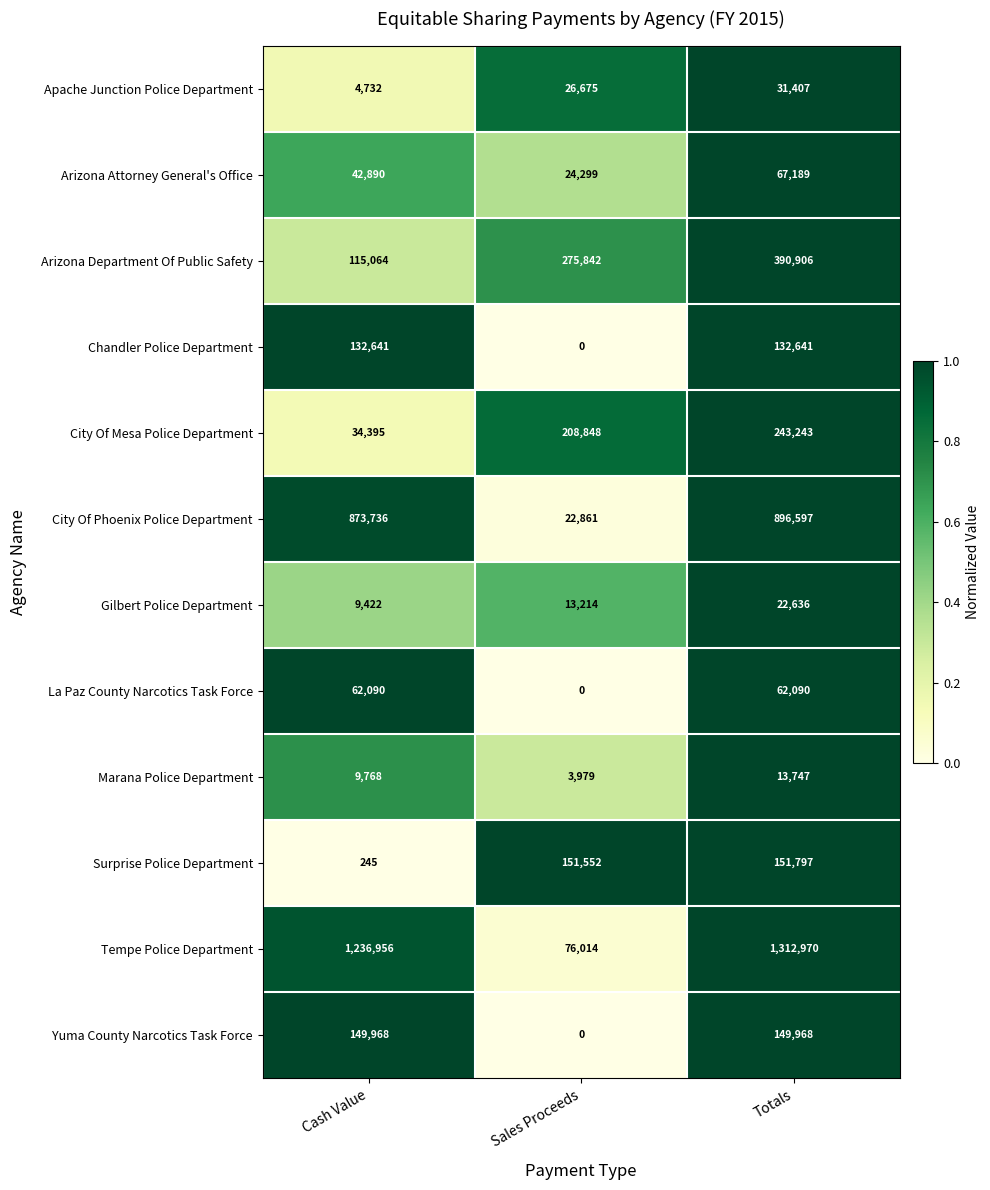

Between Cash Value and Totals, which series saw the biggest shift?

Arizona Department Of Public Safety